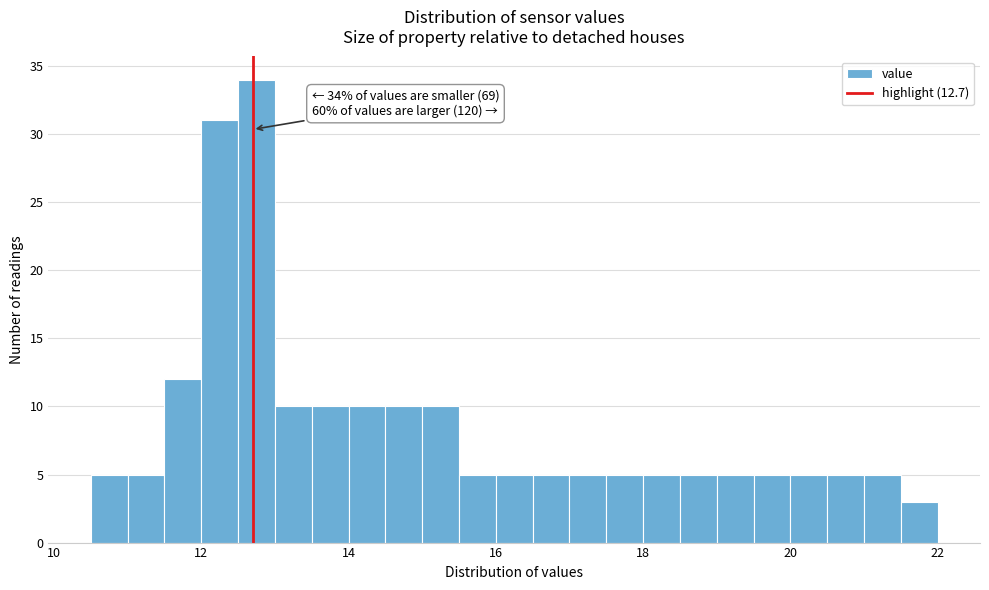

Around what value on the x-axis is the tallest bar? Give the approximate position of its centre, as read against the axis.

12.8